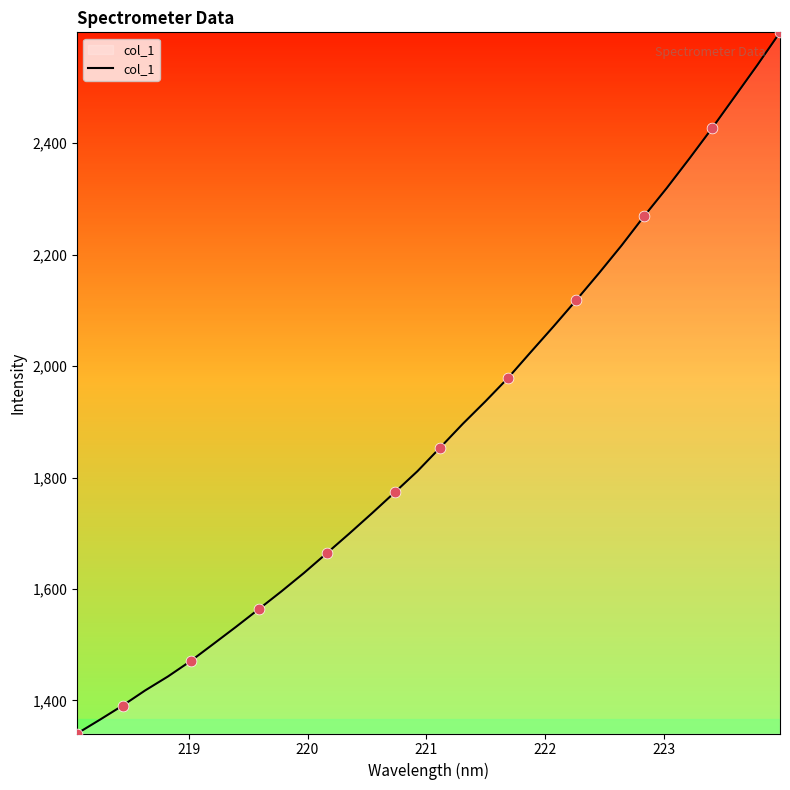

What is the smallest value displayed?

1340.7